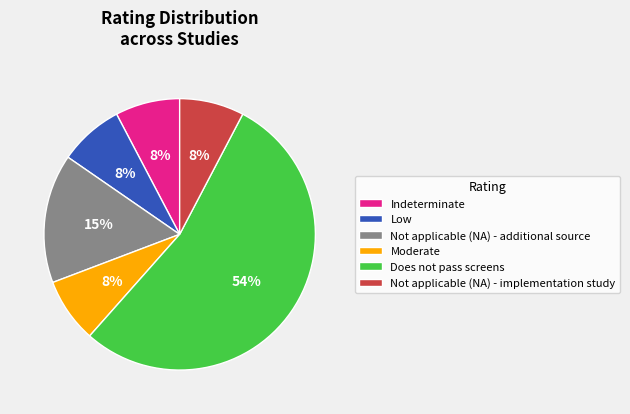

To the nearest percent, what is the average slice percentage?

17%